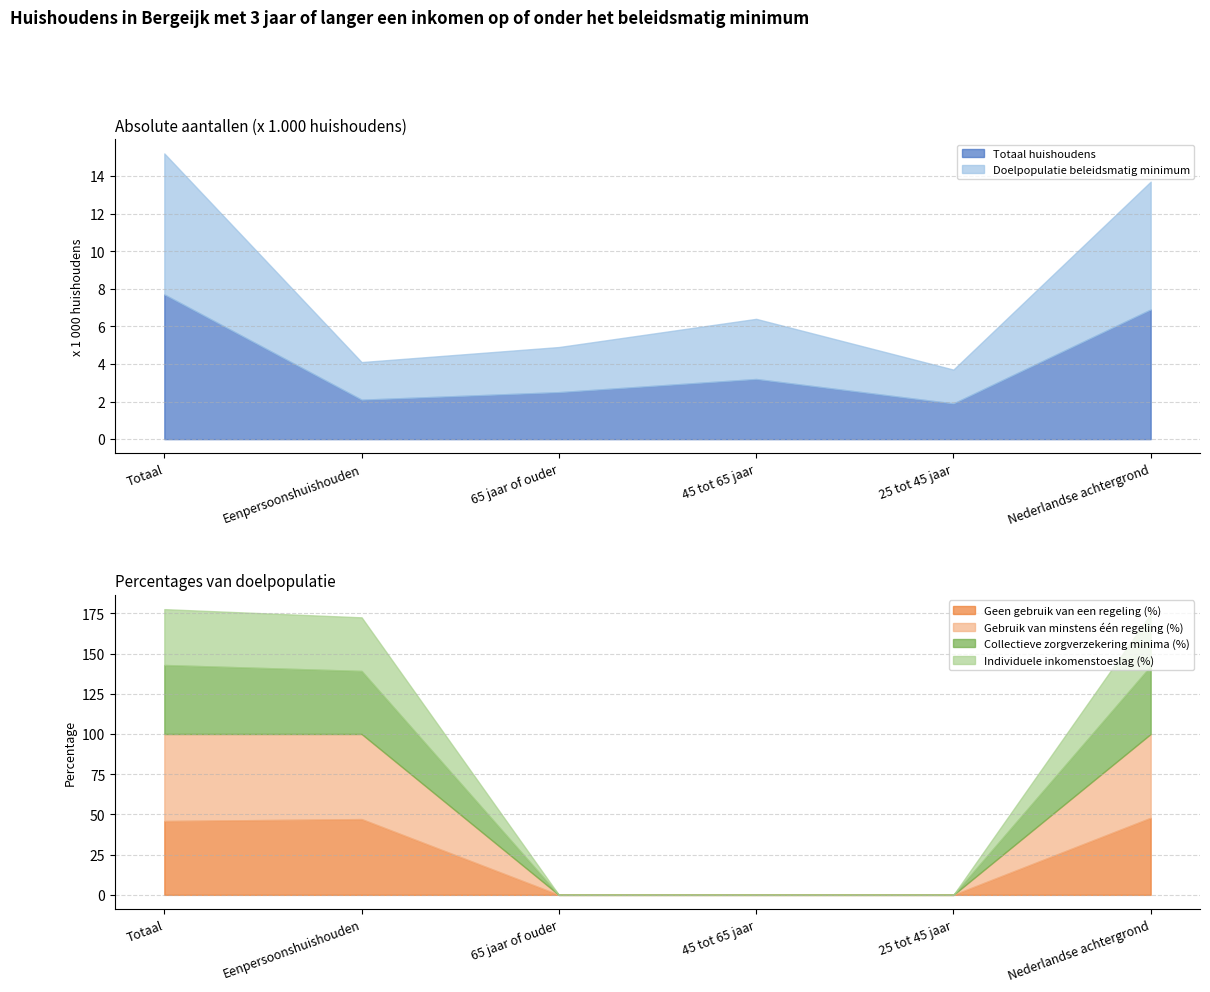

How many interior local peaks does the Gebruik van minstens één regeling (%) series have?

1